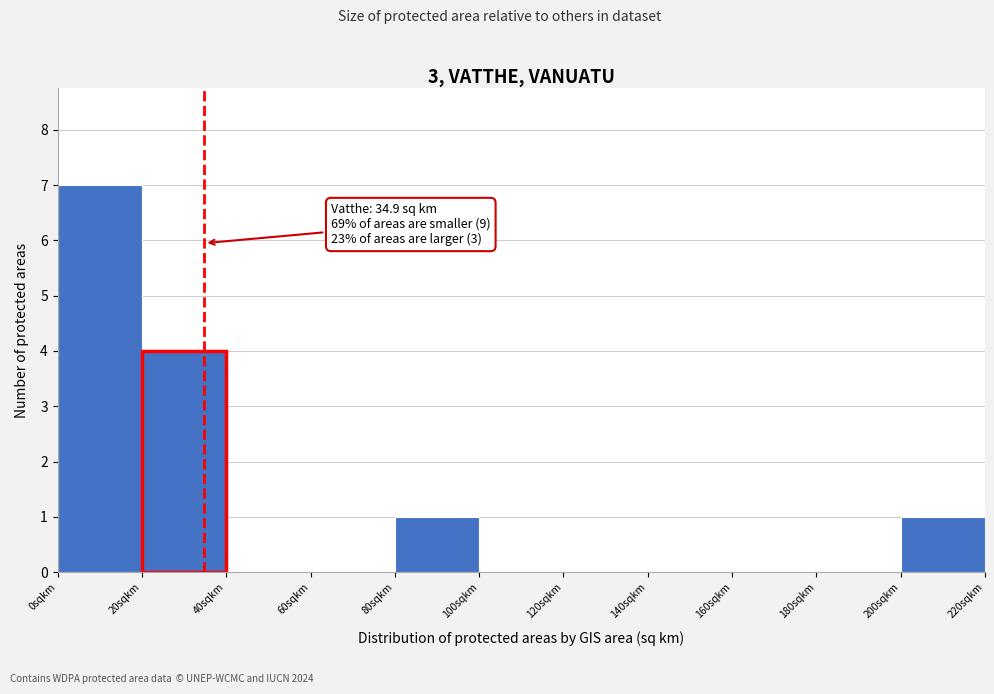

Over which range of the x-axis is the bar tallest?

0 to 20